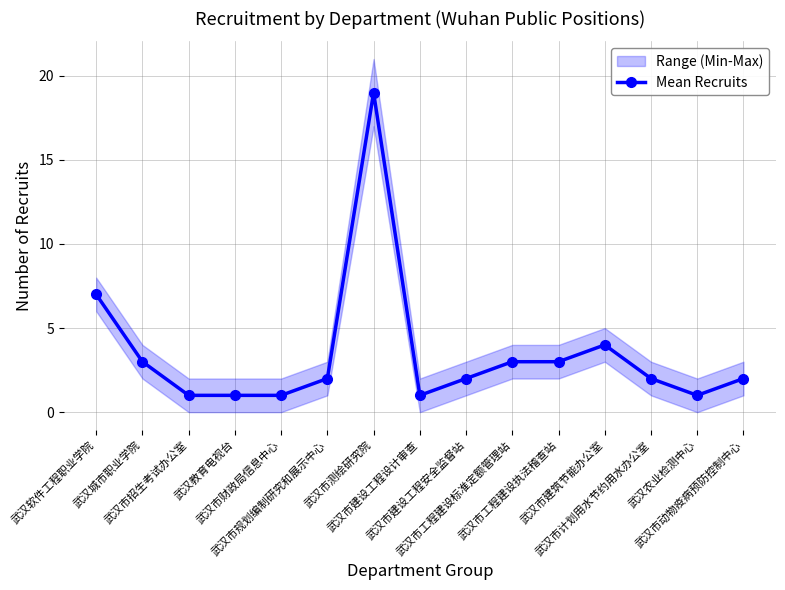

What is the greatest value displayed?

19